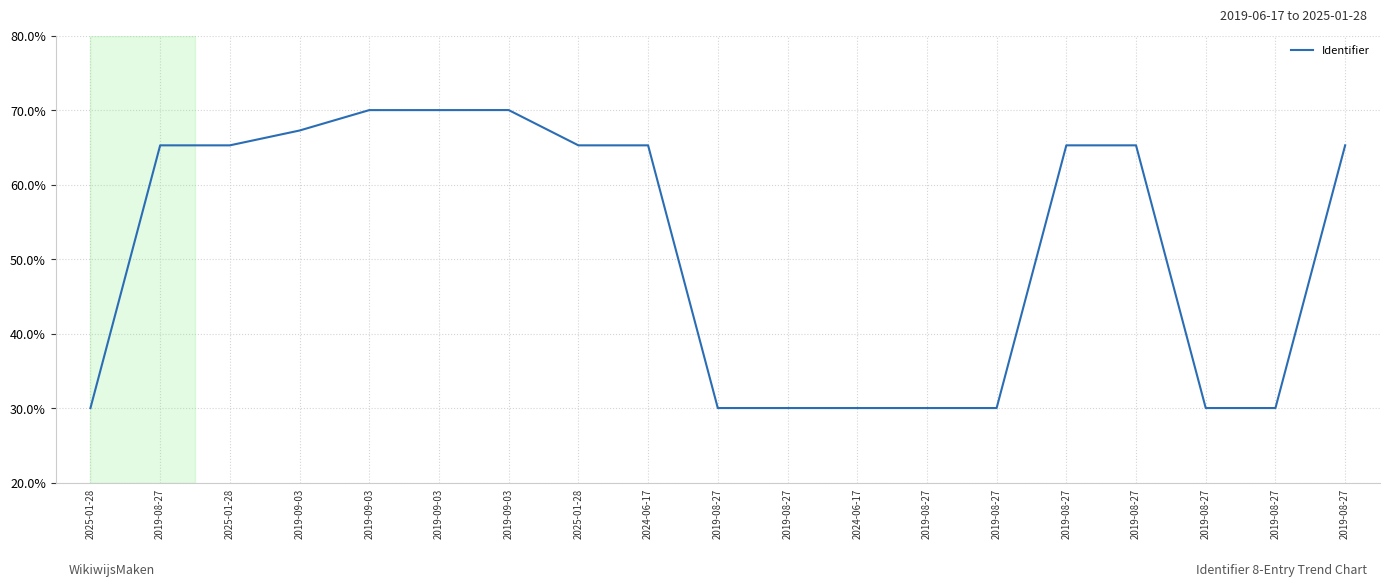

List the labels in order of value, smallest first.

2025-01-28, 2019-08-27, 2019-08-27, 2024-06-17, 2019-08-27, 2019-08-27, 2019-08-27, 2019-08-27, 2019-08-27, 2025-01-28, 2025-01-28, 2024-06-17, 2019-08-27, 2019-08-27, 2019-08-27, 2019-09-03, 2019-09-03, 2019-09-03, 2019-09-03